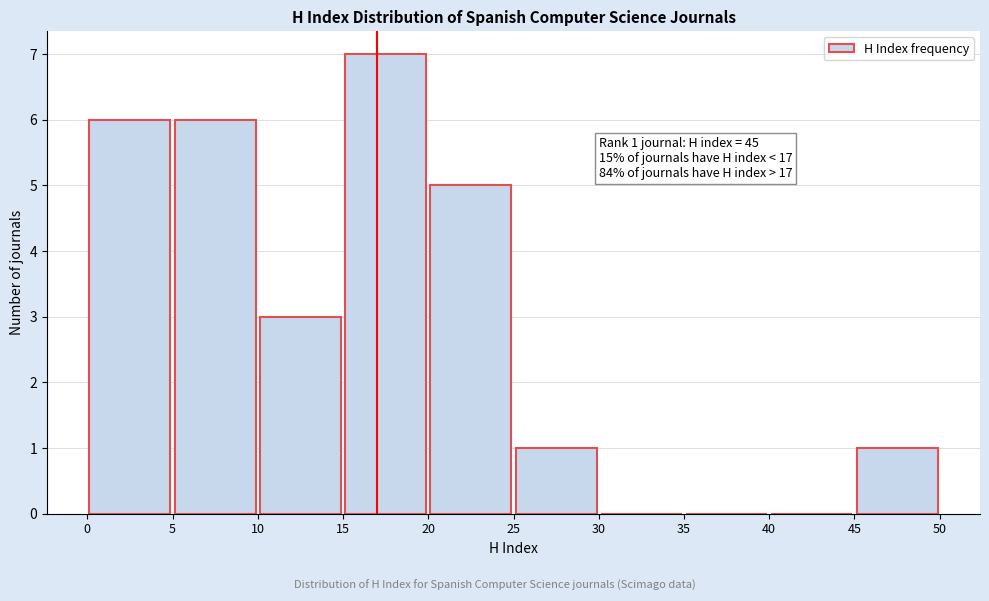

Over which range of the x-axis is the bar tallest?

15 to 20